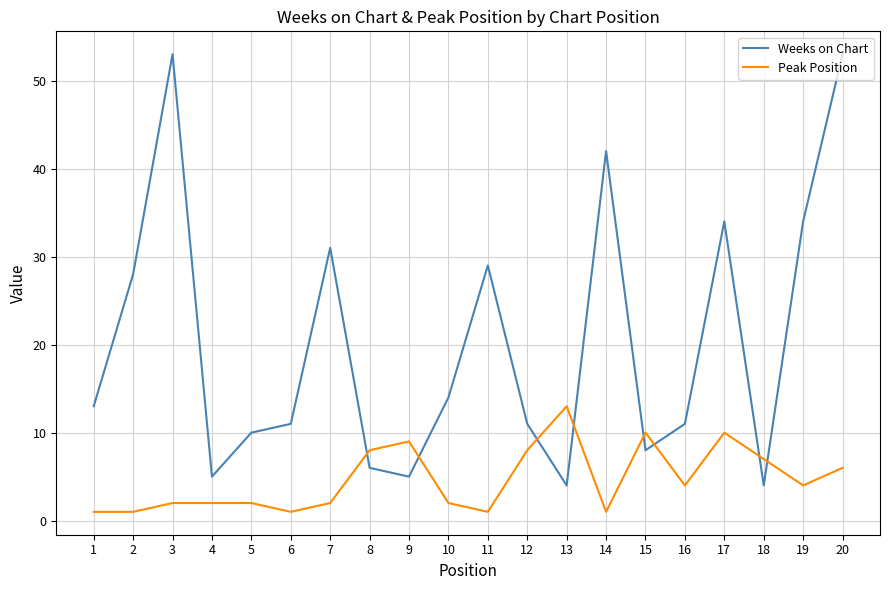

Is the value of Weeks on Chart at 6 greater than the value of Peak Position at 5?

Yes